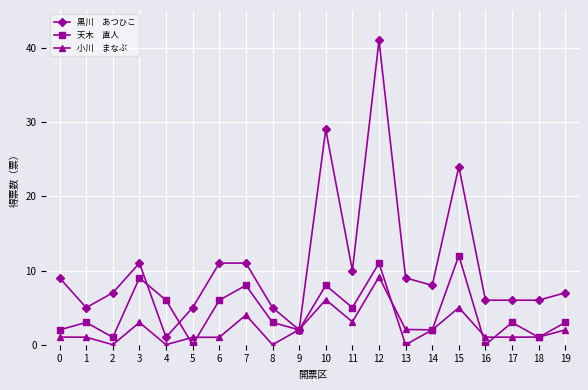

What is the maximum value shown in the chart?

41.0